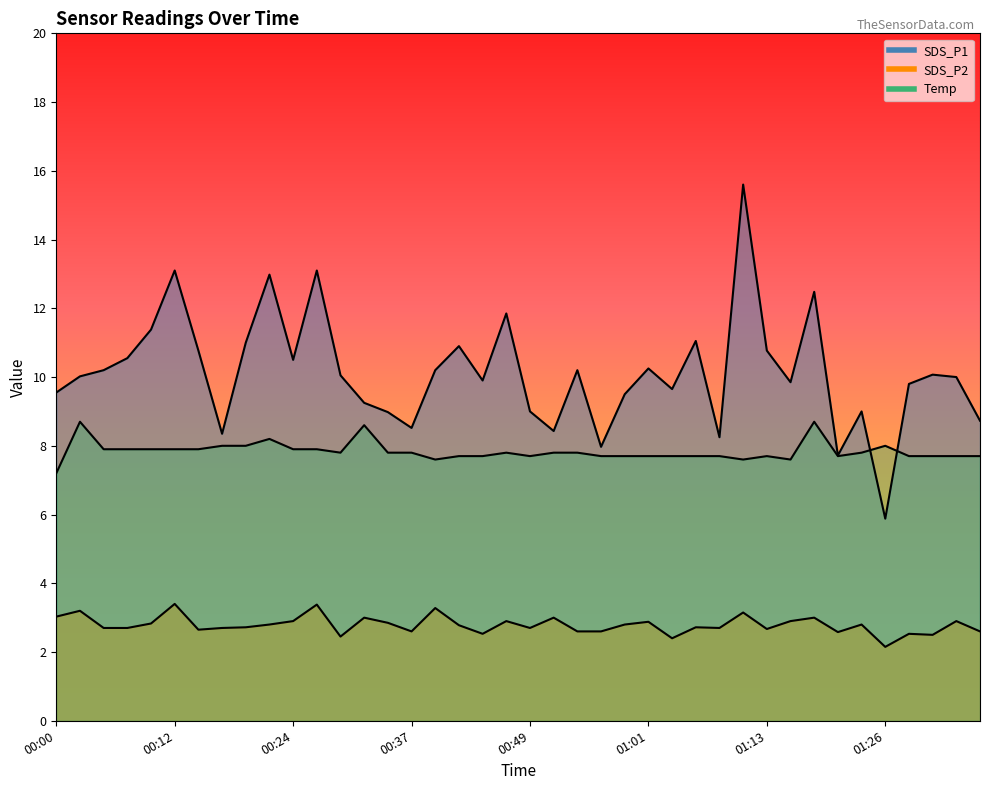

Which category has the highest value across all series?

01:11